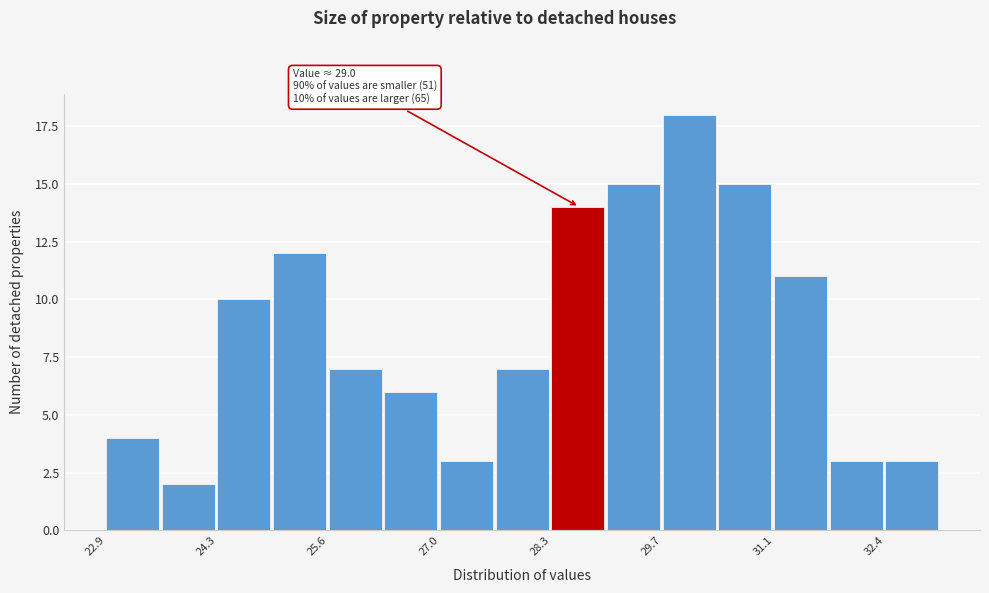

Read against the x-axis, roughly where is the centre of the tallest bar?

30.0